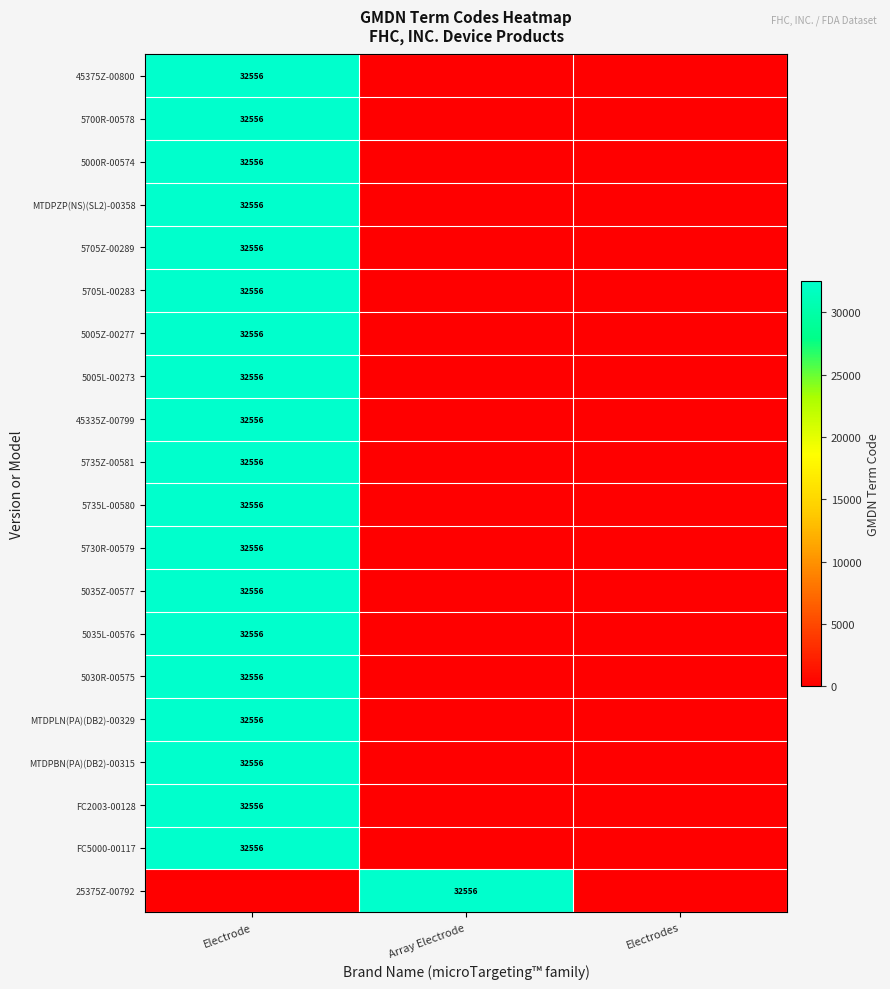

At how many categories does at least one series exceed 10278?

2